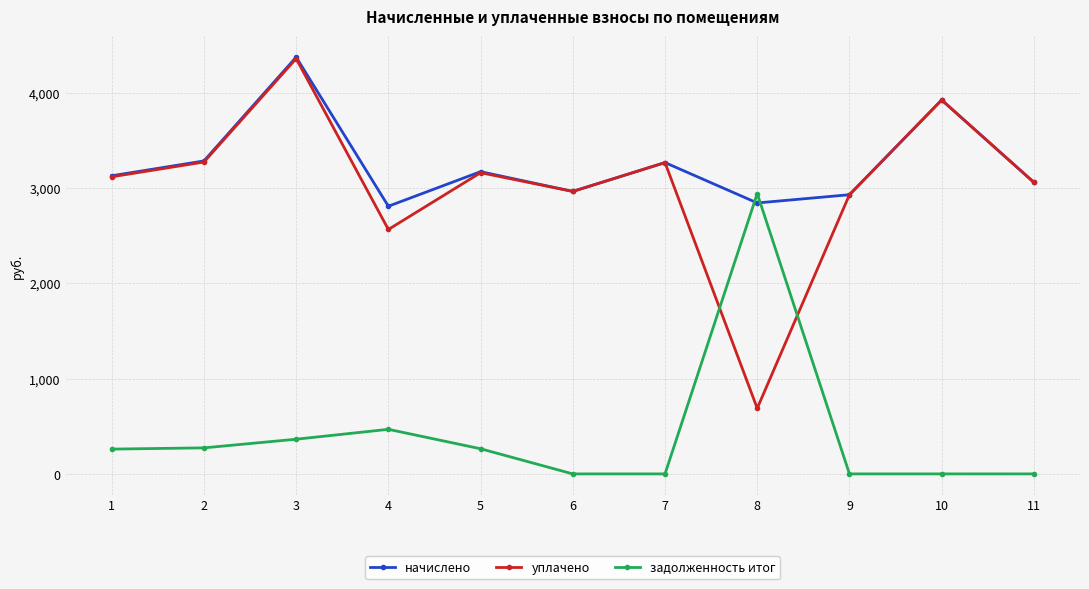

True or false: начислено has a value of 4830.7 at 7.

False